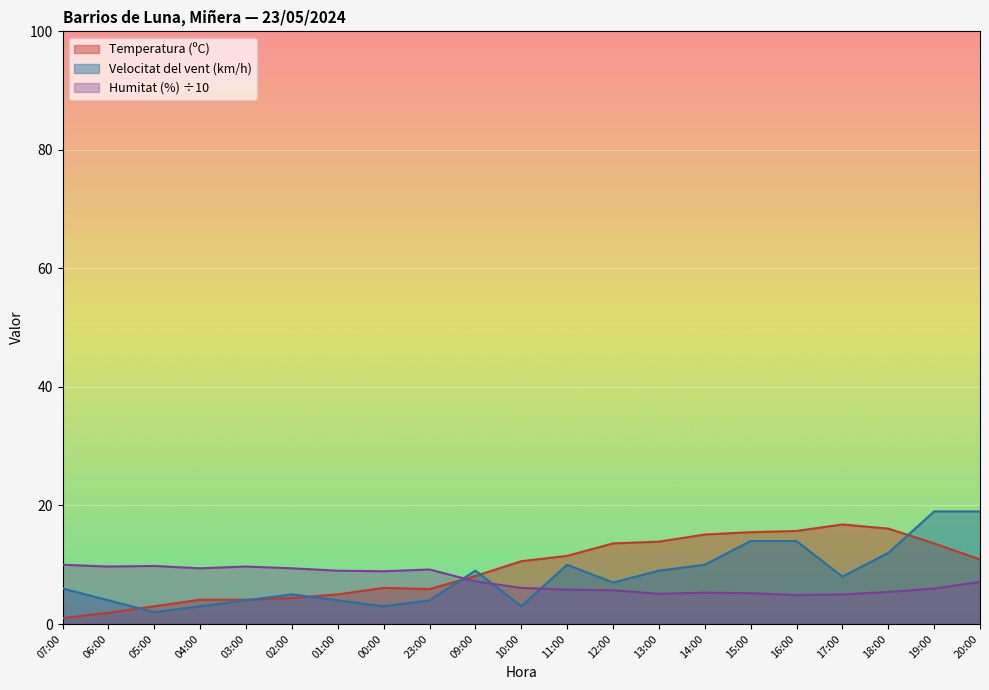

Where do Velocitat del vent (km/h) and Temperatura (ºC) first cross each other?

06:00 and 05:00